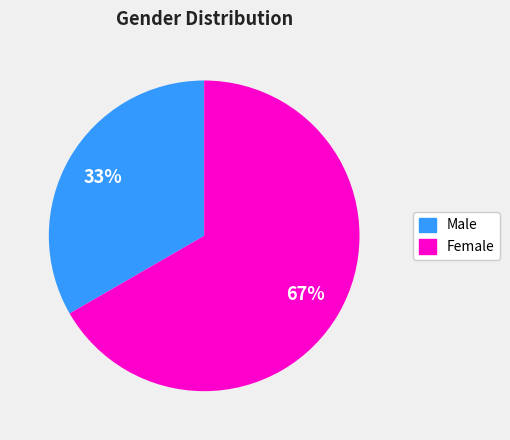

Rank the categories by value from lowest to highest.

Male, Female